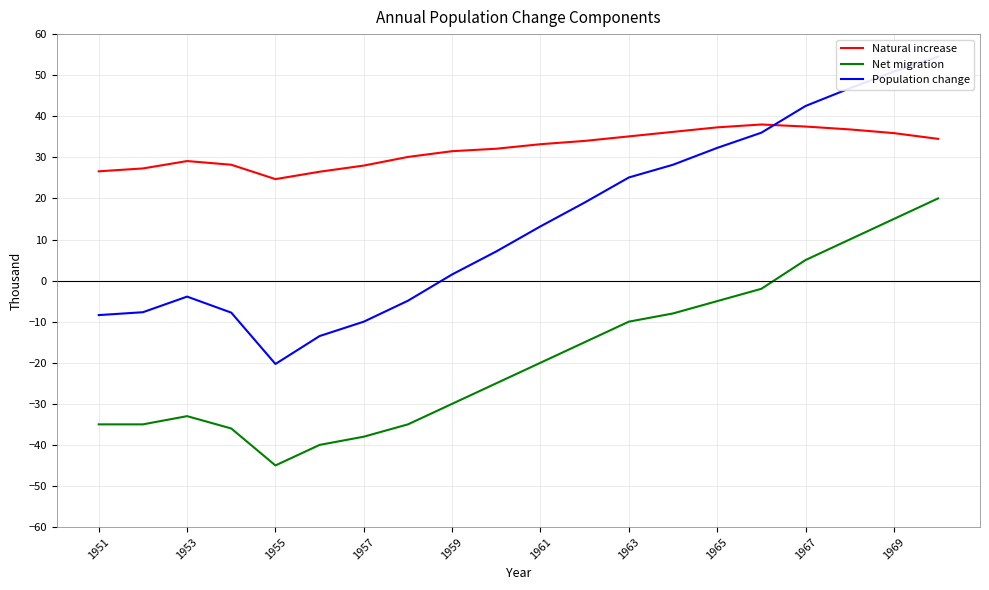

In Population change, how many points are higher than both neighbors (excluding endpoints)?

1